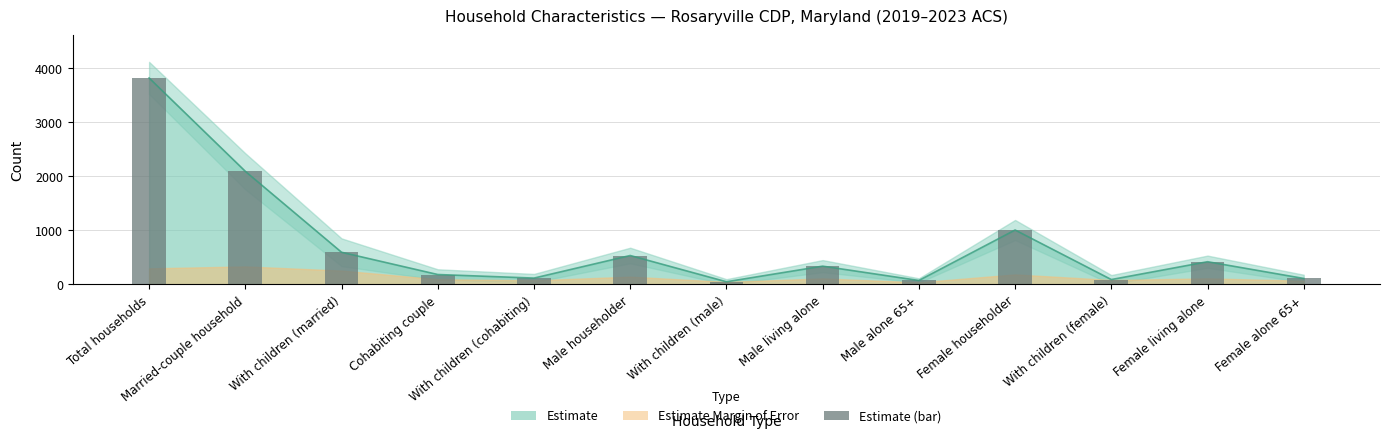

What is the difference between the second highest and minimum values?

2044